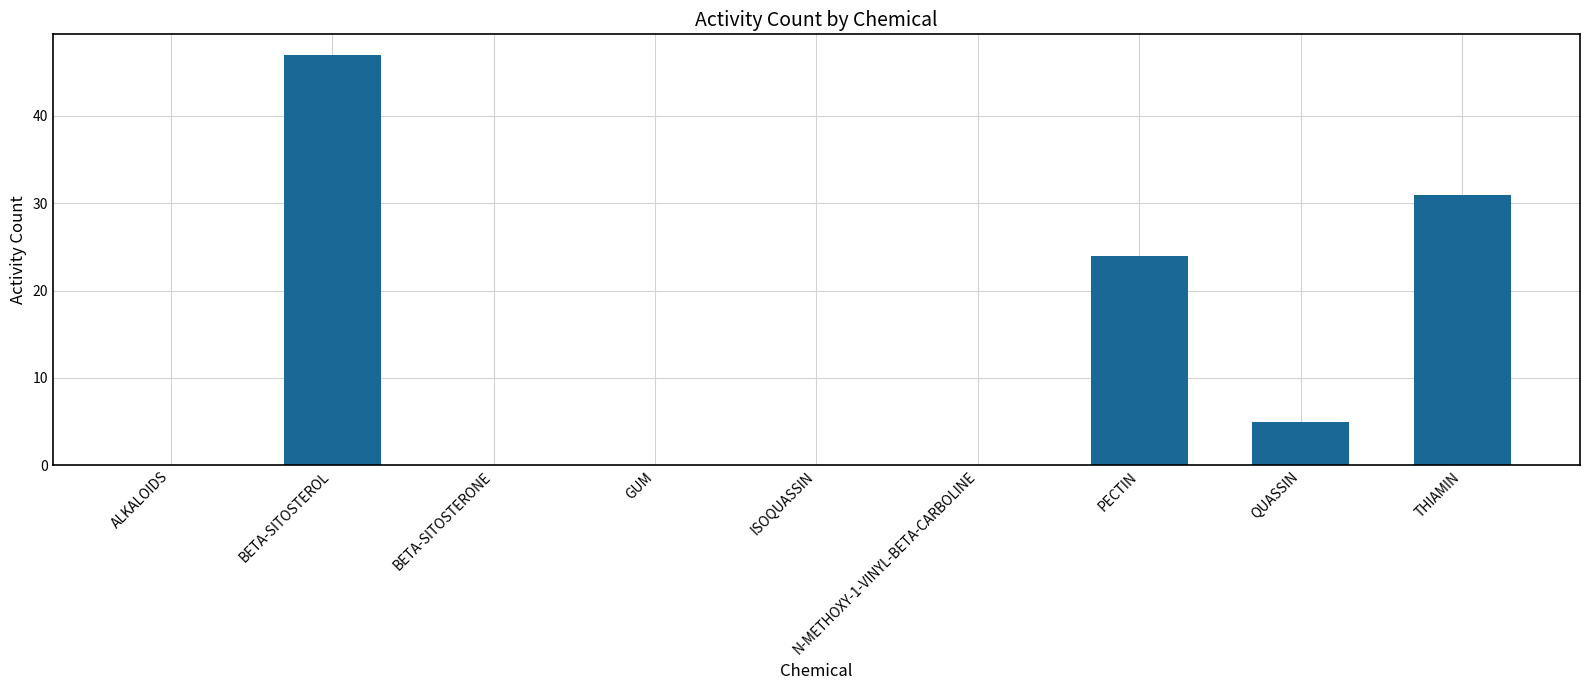

Is it true that the value at PECTIN is 24?

True